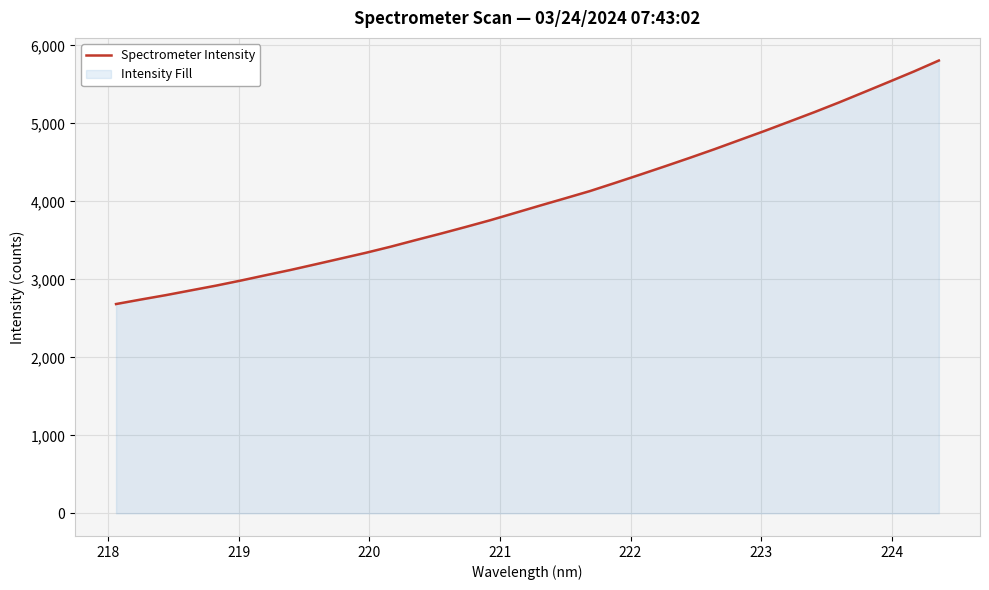

What is the minimum value shown in the chart?

2683.6